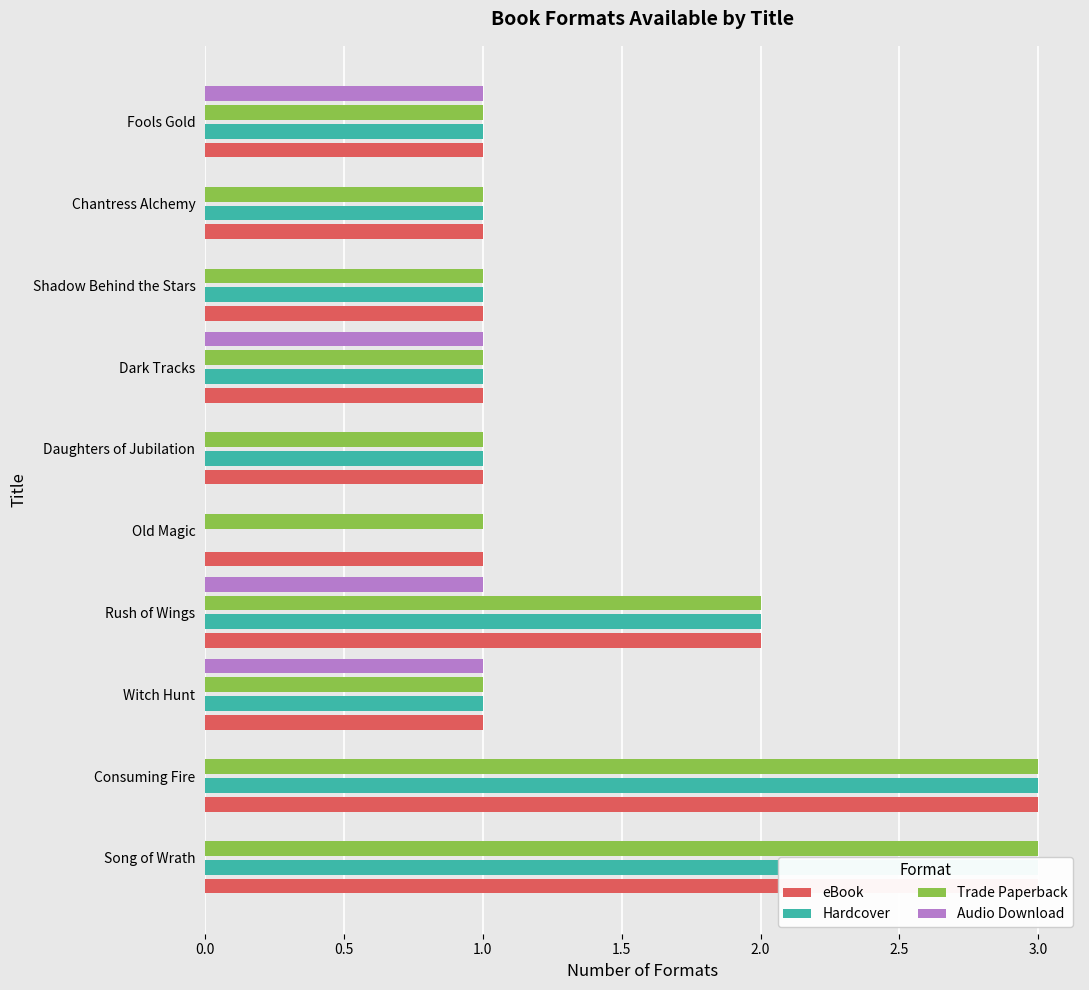

The Trade Paperback series shows 1 at Fools Gold. True or false?

True